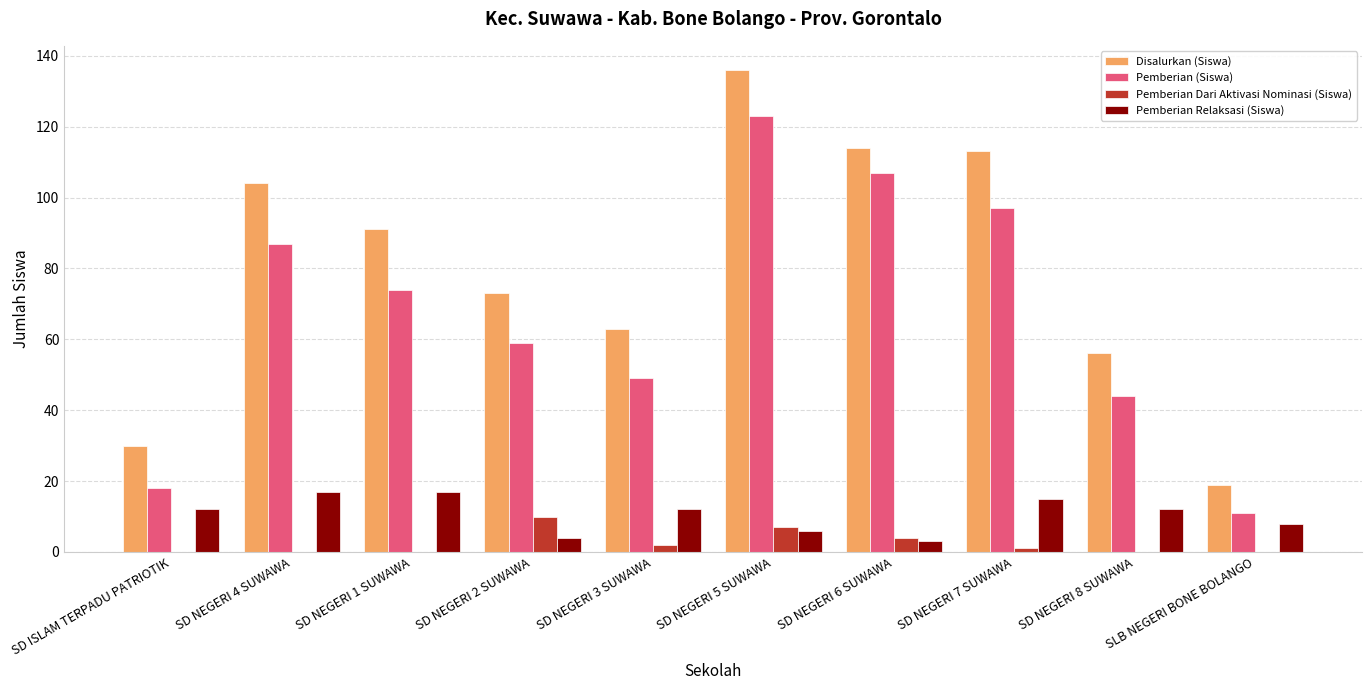

The value of Disalurkan (Siswa) at SD NEGERI 4 SUWAWA is 104. True or false?

True